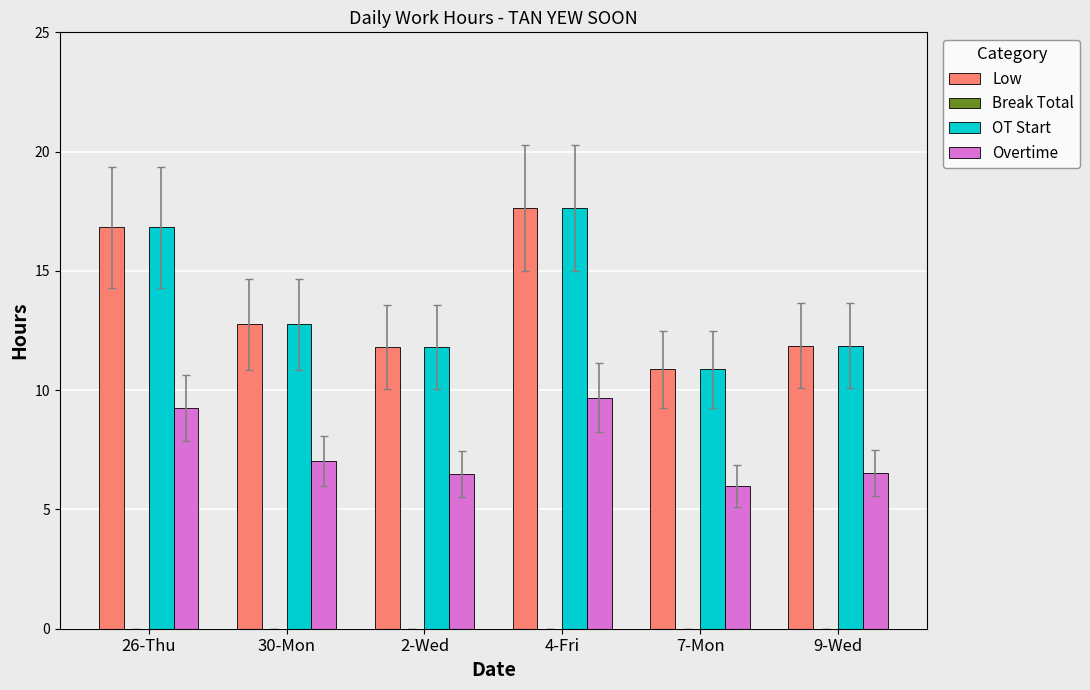

At how many categories does at least one series exceed 5?

6